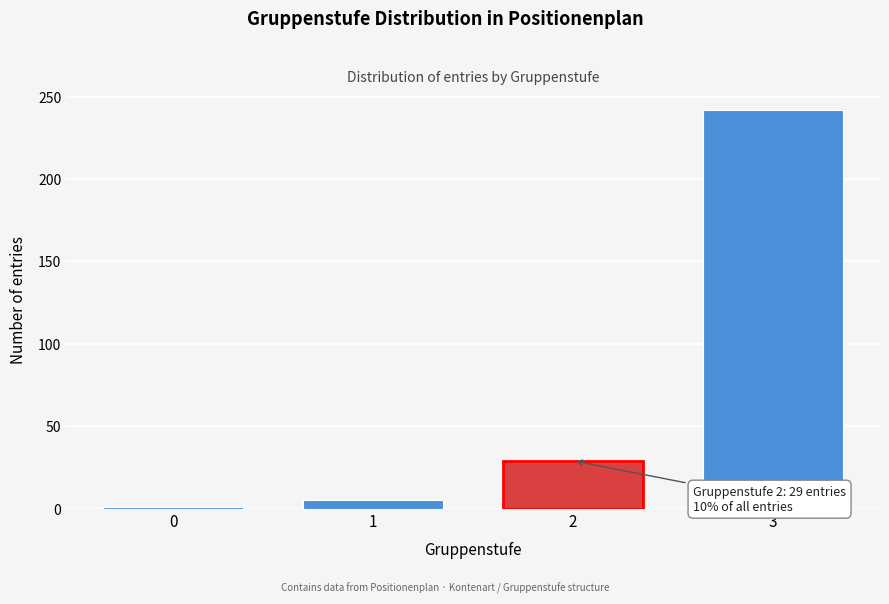

Reading right to left, extract all data points from this chart.

242	29	5	1